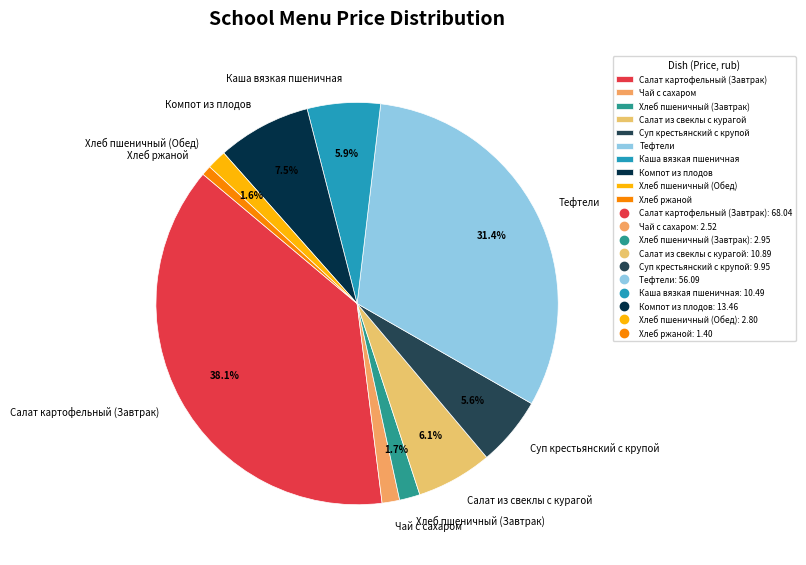

The Чай с сахаром slice represents 1% of the pie. True or false?

True